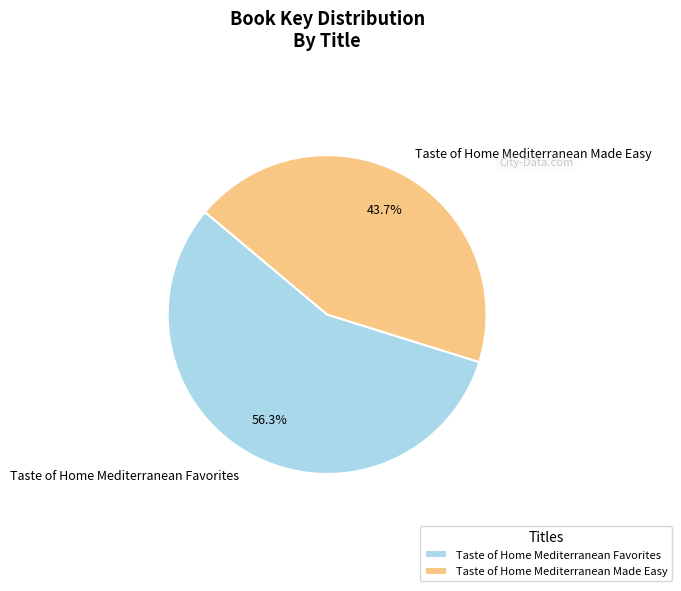

Does Taste of Home Mediterranean Favorites represent more than half of the total?

Yes